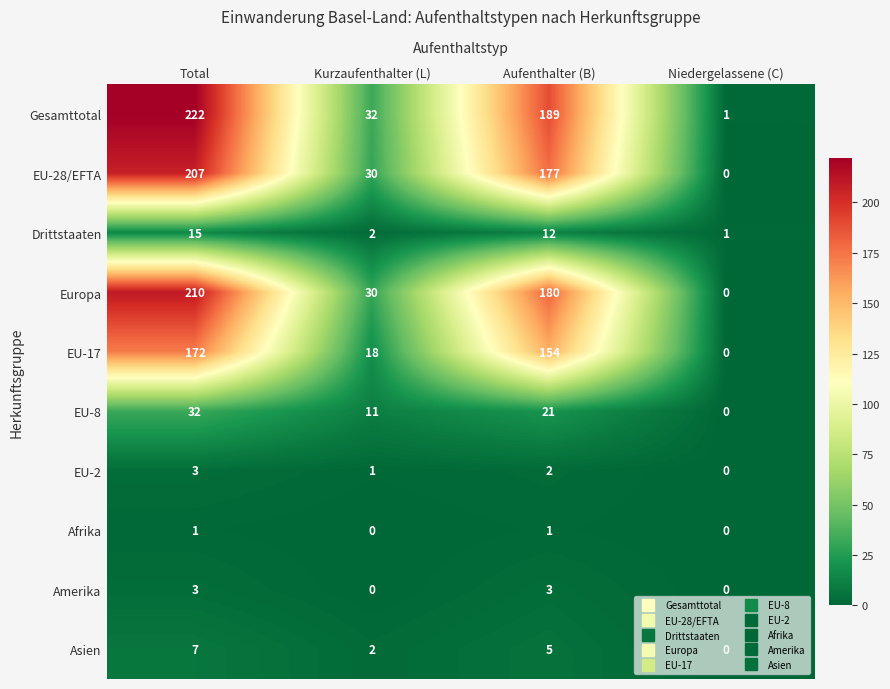

Is the value of Amerika at Aufenthalter (B) greater than the value of EU-2 at Kurzaufenthalter (L)?

Yes